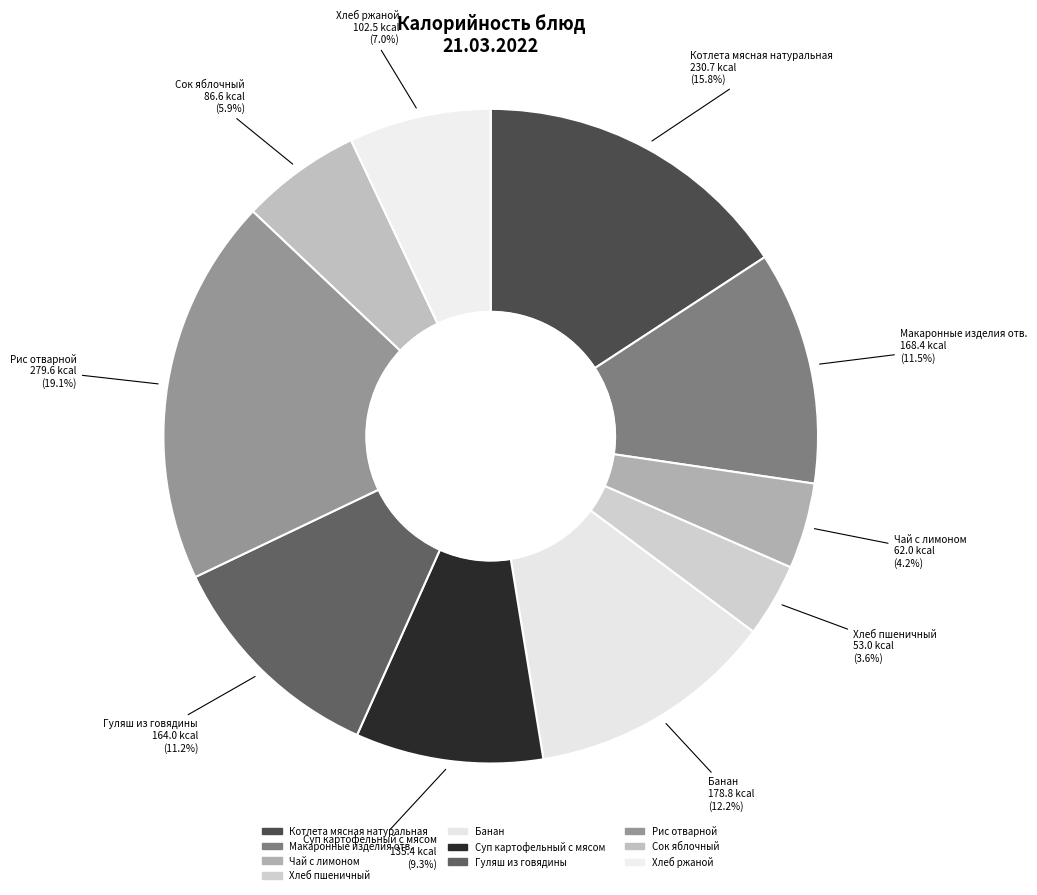

The Макаронные изделия отв. slice represents 12% of the pie. True or false?

True